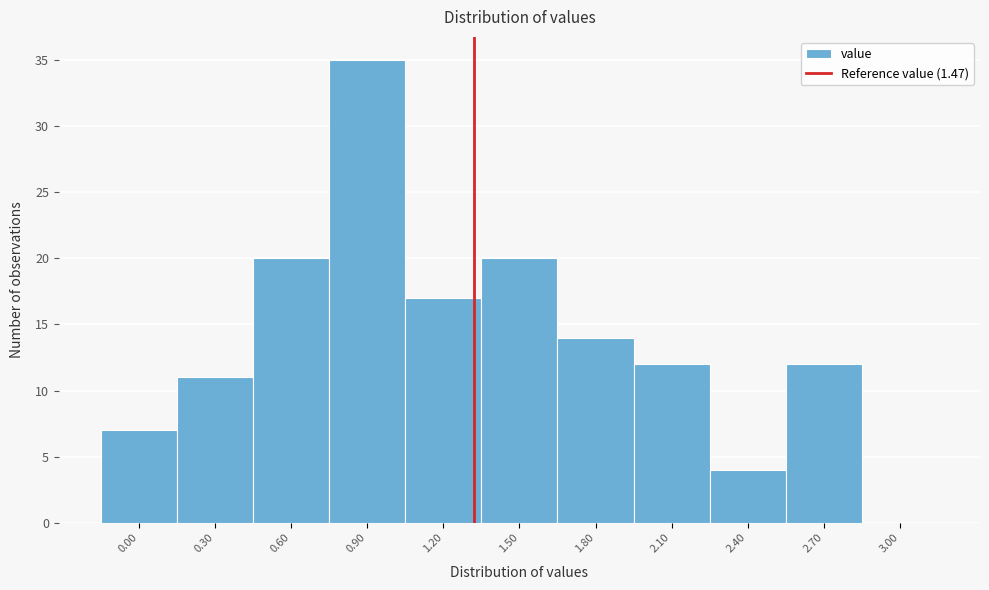

Reading left to right, what are all the values shown in this chart?

0.00=7	0.30=11	0.60=20	0.90=35	1.20=17	1.50=20	1.80=14	2.10=12	2.40=4	2.70=12	3.00=0